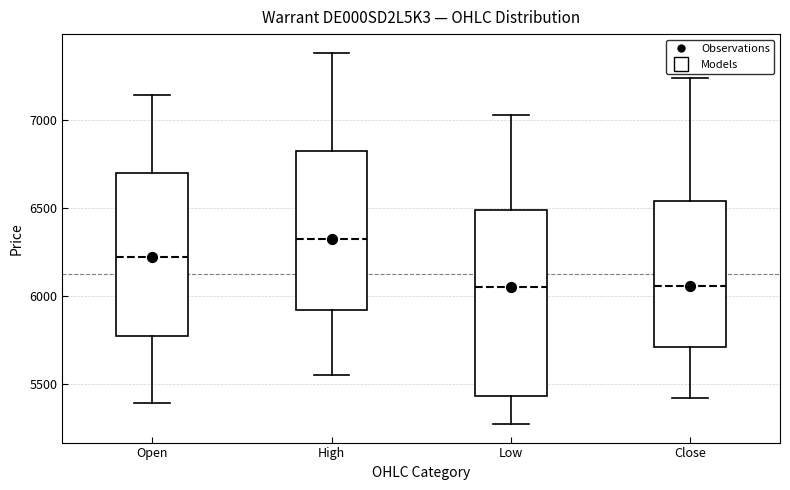

Reading left to right, transcribe this box plot: for each box, give where its median line is, the range the box spans, and where its two whiskers end, as read against the y-axis. The values are not printed on the chart, so give them approximately, as read against the axis.

Open: median 6250, box 5800 to 6700, whiskers 5400 to 7150
High: median 6350, box 5900 to 6800, whiskers 5550 to 7400
Low: median 6050, box 5450 to 6500, whiskers 5300 to 7050
Close: median 6050, box 5700 to 6550, whiskers 5450 to 7250